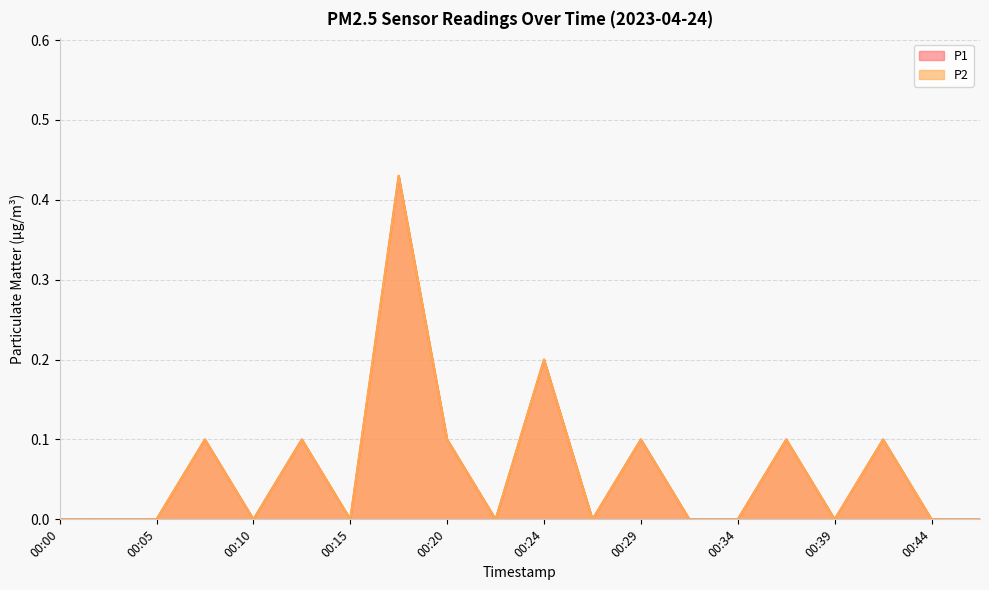

Where is the first local minimum for P1?

00:10